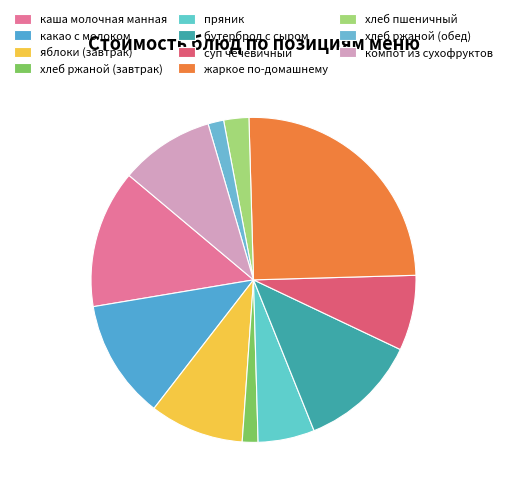

To the nearest percent, what percentage of the pie is компот из сухофруктов?

9%